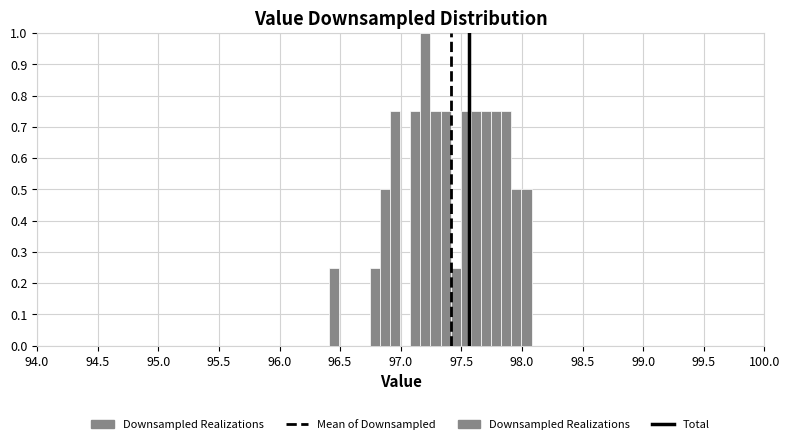

Read against the x-axis, roughly where is the centre of the tallest bar?

97.20